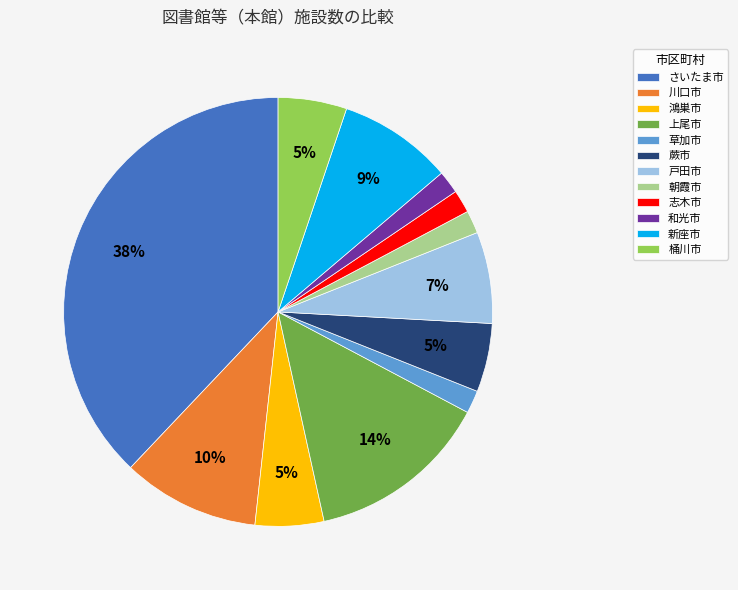

Count the number of slices in the pie.

12